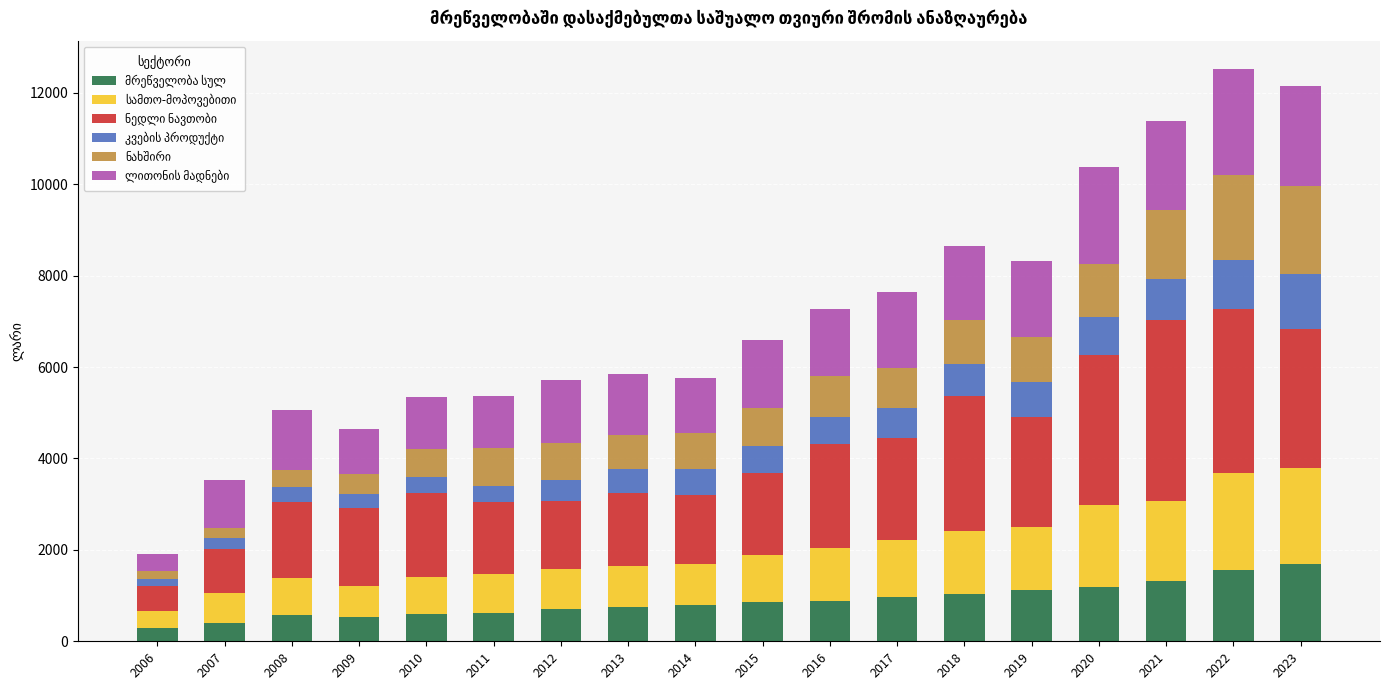

What is the total value across all series at 2008?

5069.8